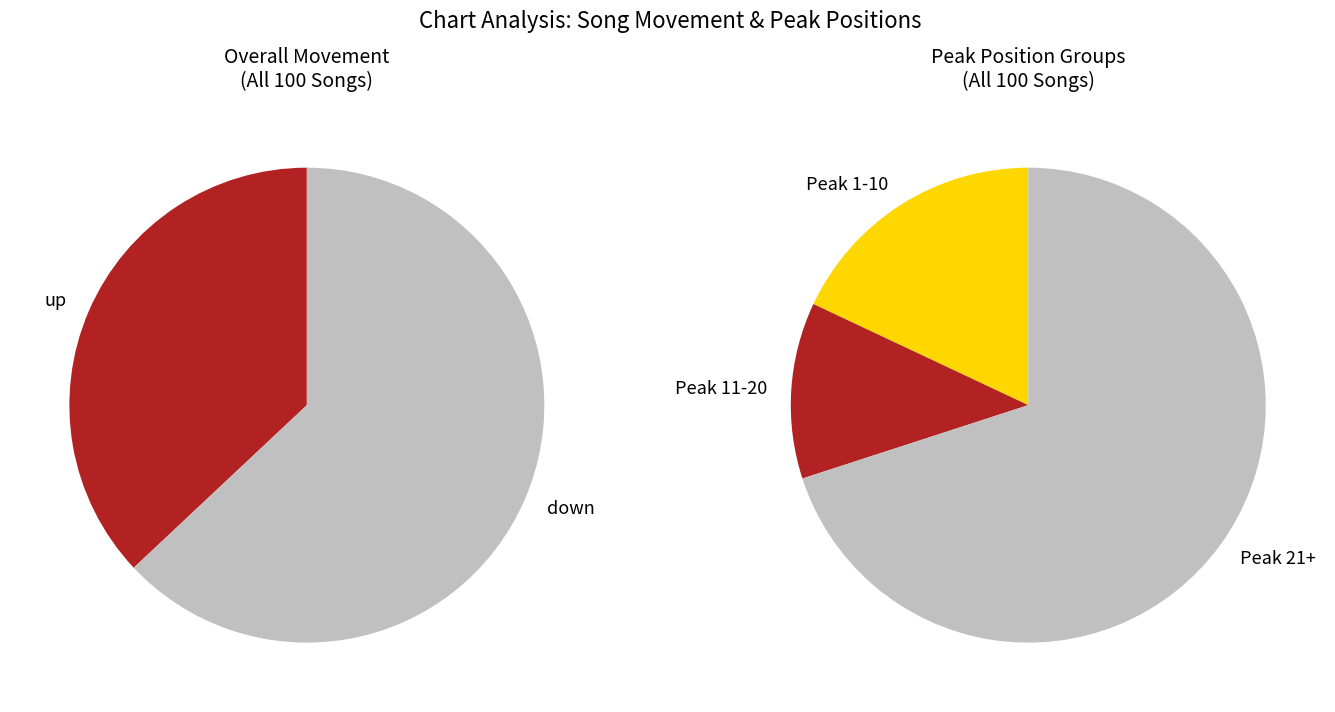

To the nearest percent, what is the combined percentage of up and down?

100%